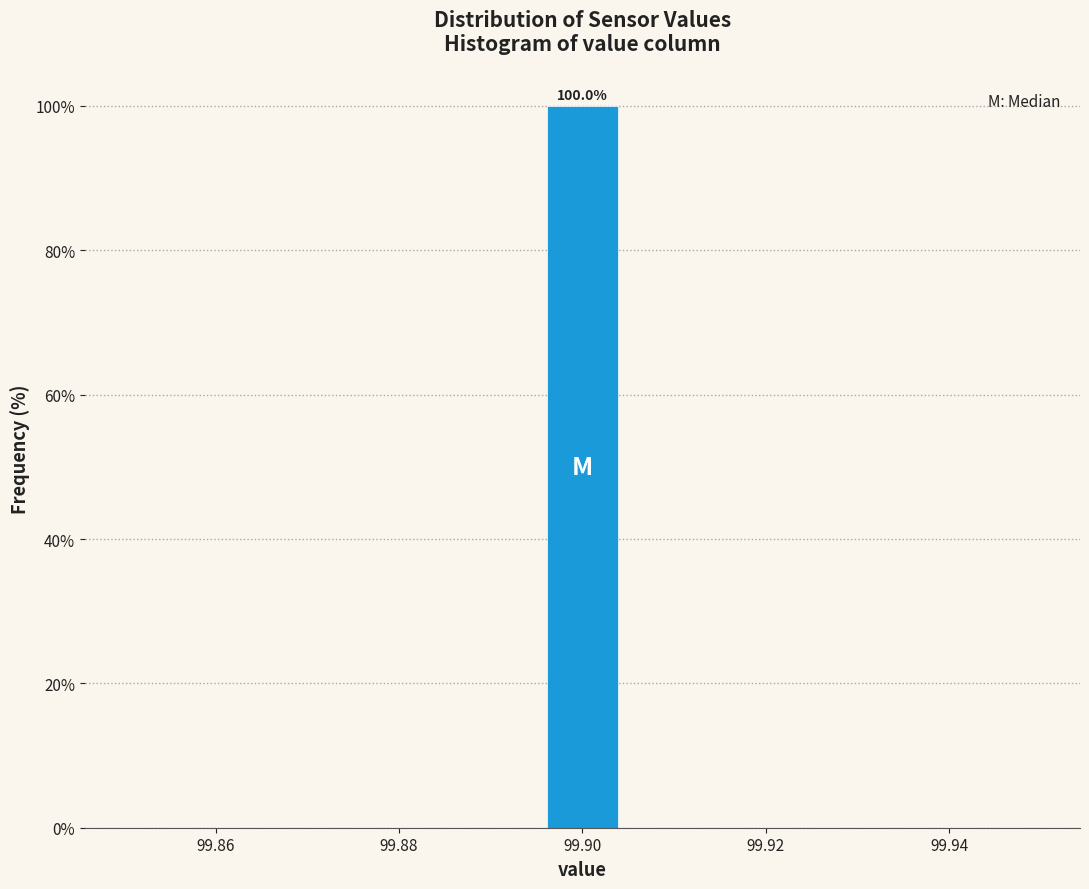

Which range on the x-axis has the tallest bar?

99.896 to 99.904